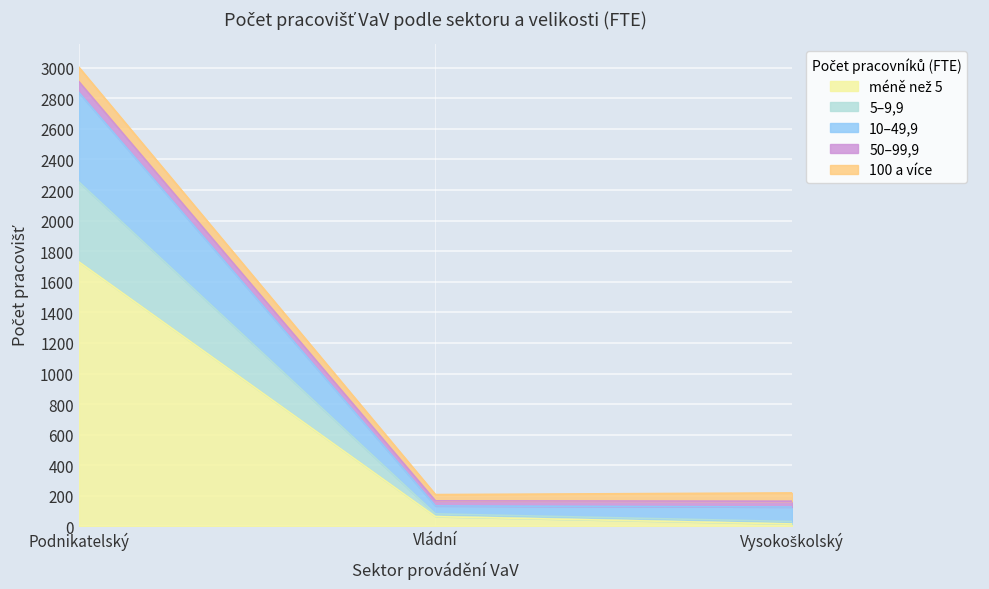

Does the chart display data point markers on the line(s)?

No